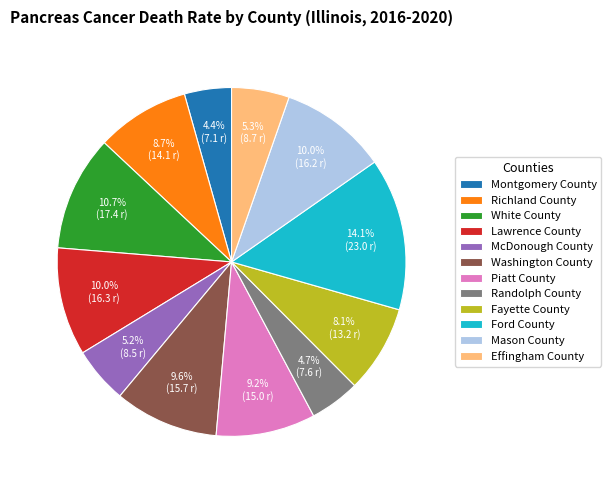

True or false: White County accounts for 21% of the total.

False